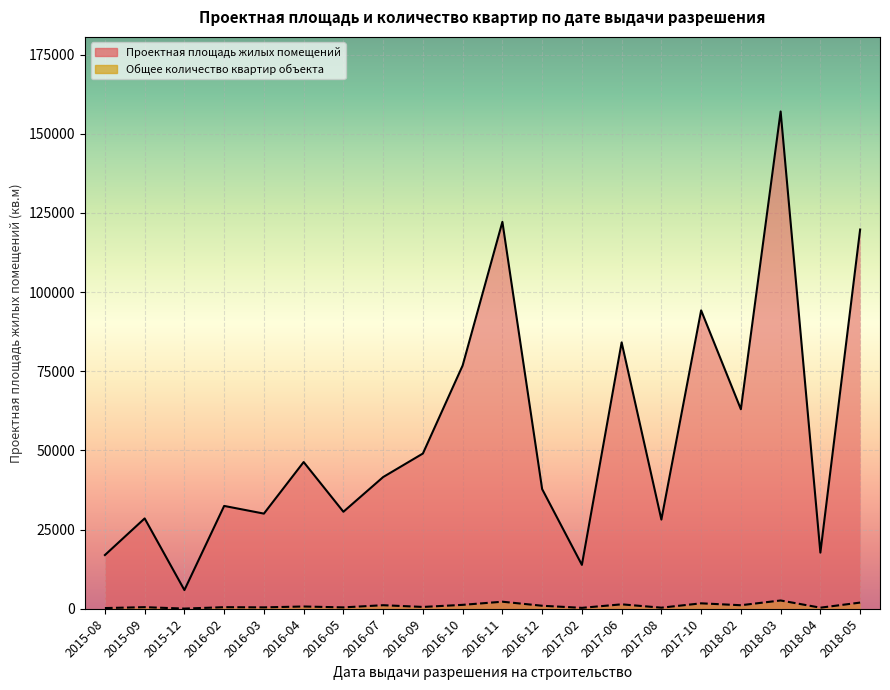

The Проектная площадь жилых помещений series shows 17718 at 2018-04. True or false?

True